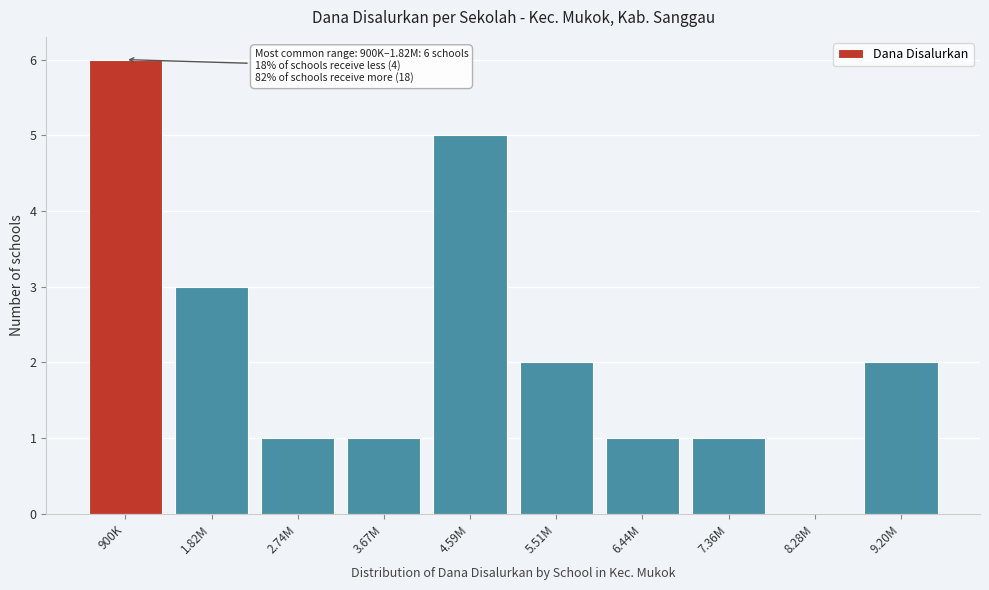

Reading left to right, what are all the values shown in this chart?

900K=6	1.82M=3	2.74M=1	3.67M=1	4.59M=5	5.51M=2	6.44M=1	7.36M=1	8.28M=0	9.20M=2